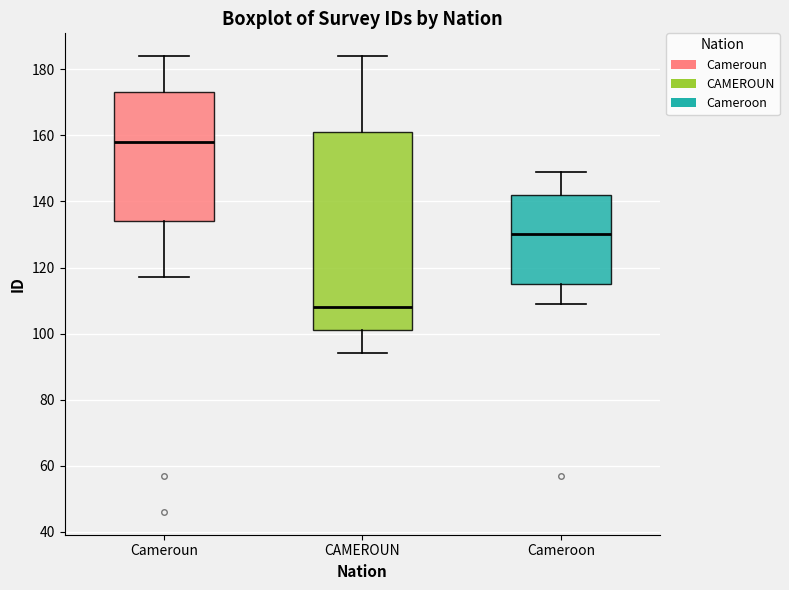

Reading left to right, transcribe this box plot: for each box, give where its median line is, the range the box spans, and where its two whiskers end, as read against the y-axis. The values are not printed on the chart, so give them approximately, as read against the axis.

Cameroun: median 158, box 134 to 174, whiskers 118 to 184
CAMEROUN: median 108, box 102 to 162, whiskers 94 to 184
Cameroon: median 130, box 116 to 142, whiskers 110 to 150